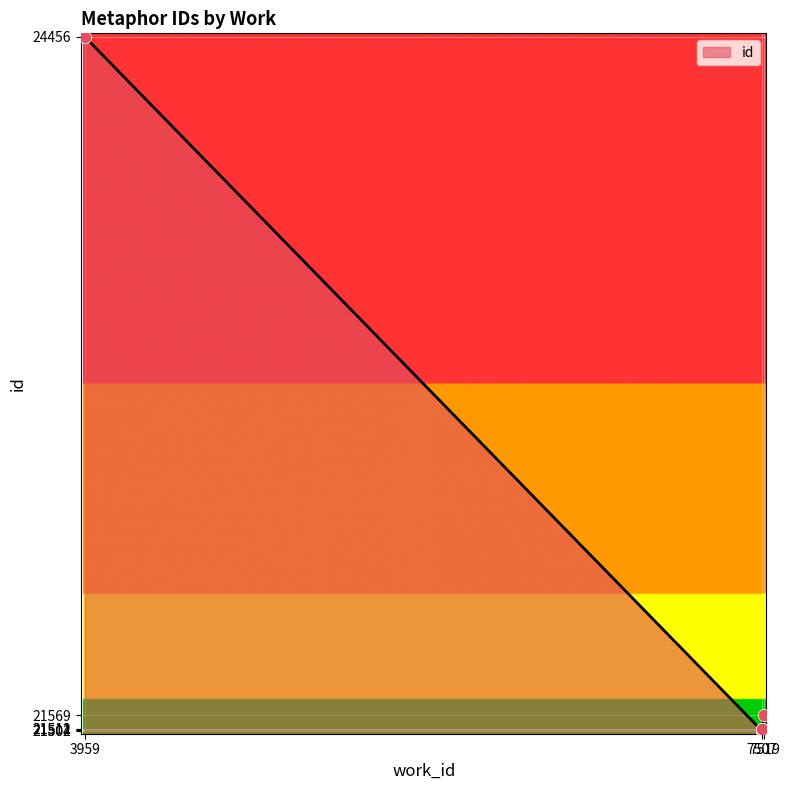

What is the ratio of the value at 7507 to the value at 7507?

1.0